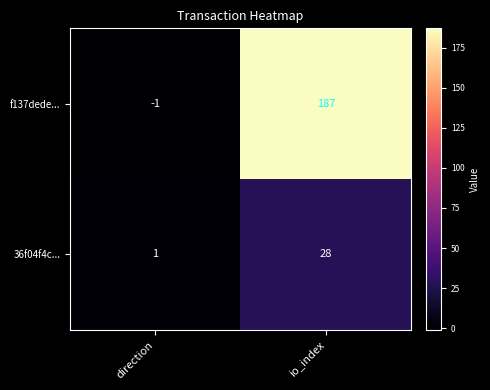

Which series changed the most between direction and io_index?

f137dede...